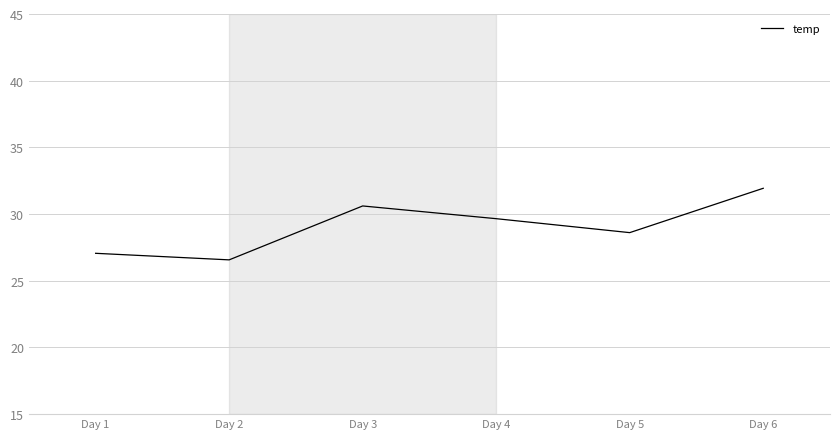

Reading left to right, list all the values displayed in this chart.

27.1	26.6	30.6	29.7	28.6	31.9